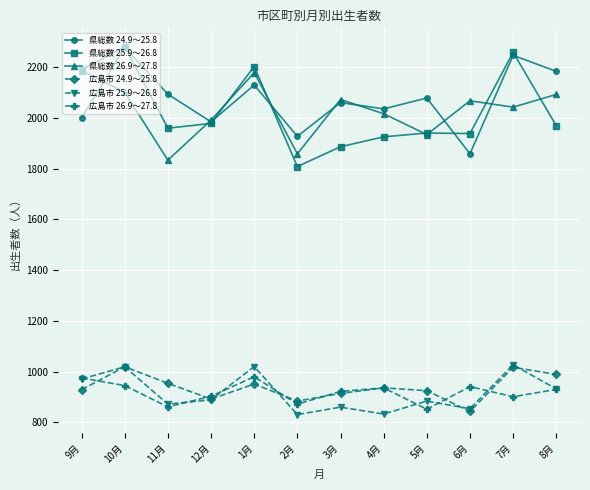

Where does the 広島市 26.9～27.8 series first go above 930?

9月